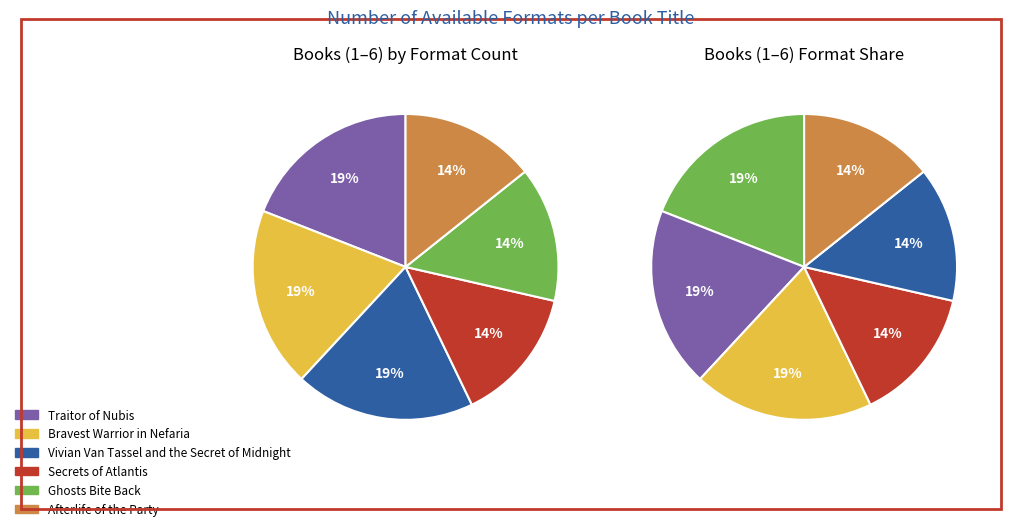

Rank the series at Traitor of Nubis from lowest to highest value.

Secrets of Atlantis, Ghosts Bite Back, Afterlife of the Party, Traitor of Nubis, Bravest Warrior in Nefaria, Vivian Van Tassel and the Secret of Midnight